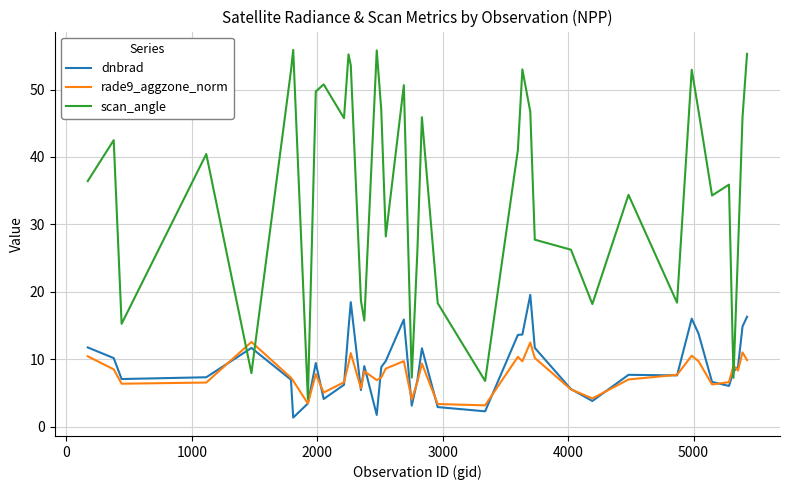

True or false: rade9_aggzone_norm has more than 0 interior local peaks.

True